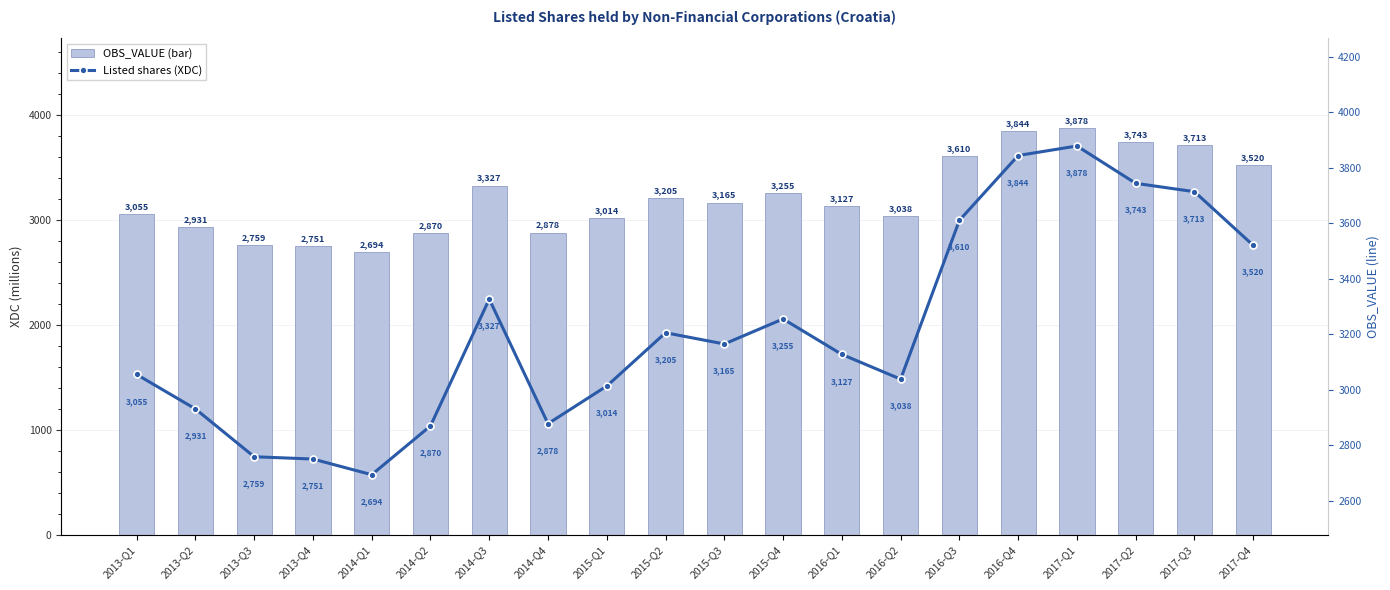

At which category does the chart reach its minimum across all series?

2014-Q1